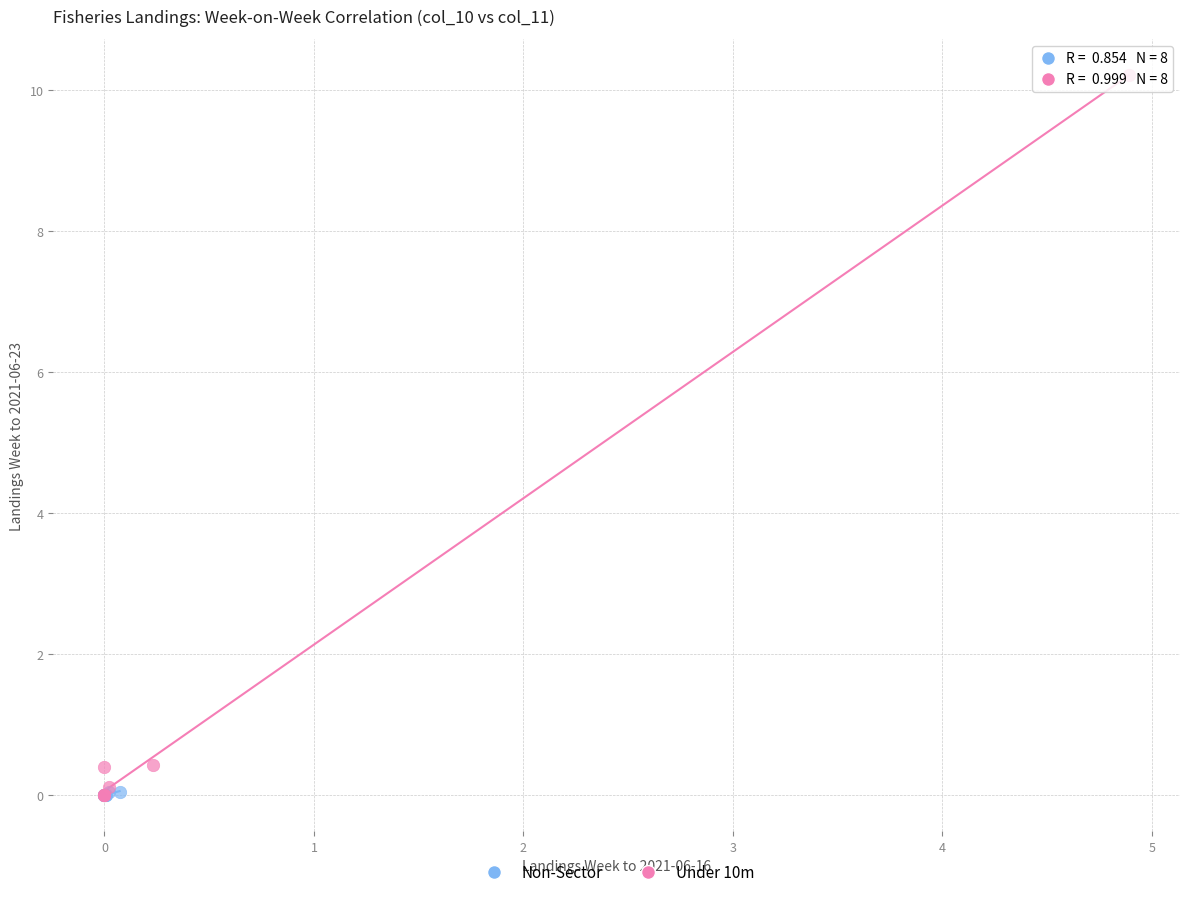

Which series reaches the maximum Y coordinate?

Under 10m